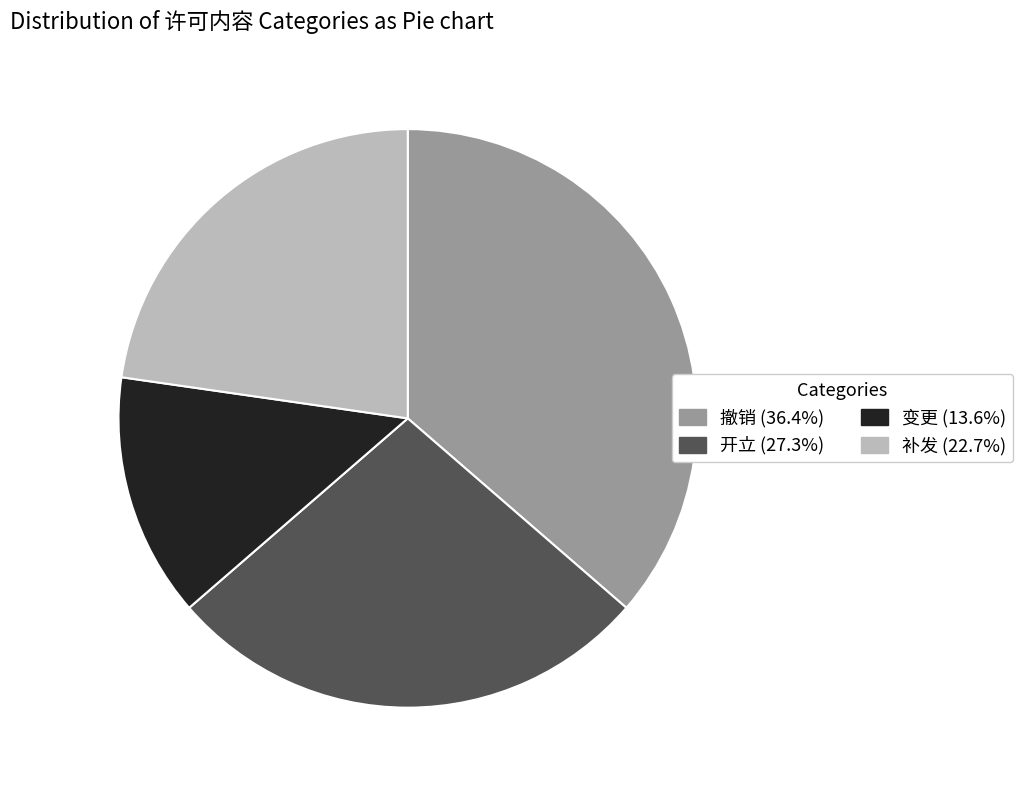

Does 开立 account for over 50% of the chart?

No